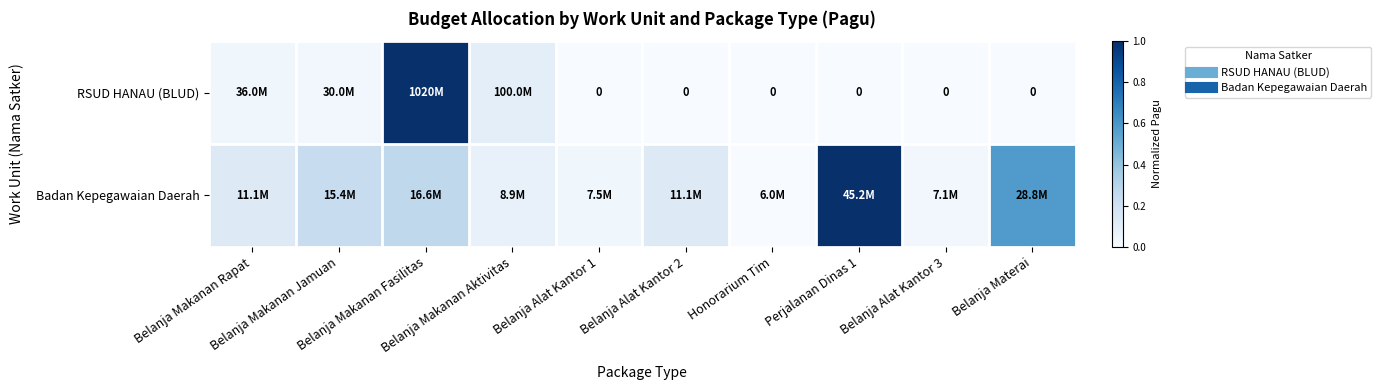

What is the sum of the RSUD HANAU (BLUD) values at Belanja Materai and Belanja Makanan Aktivitas?

0.1